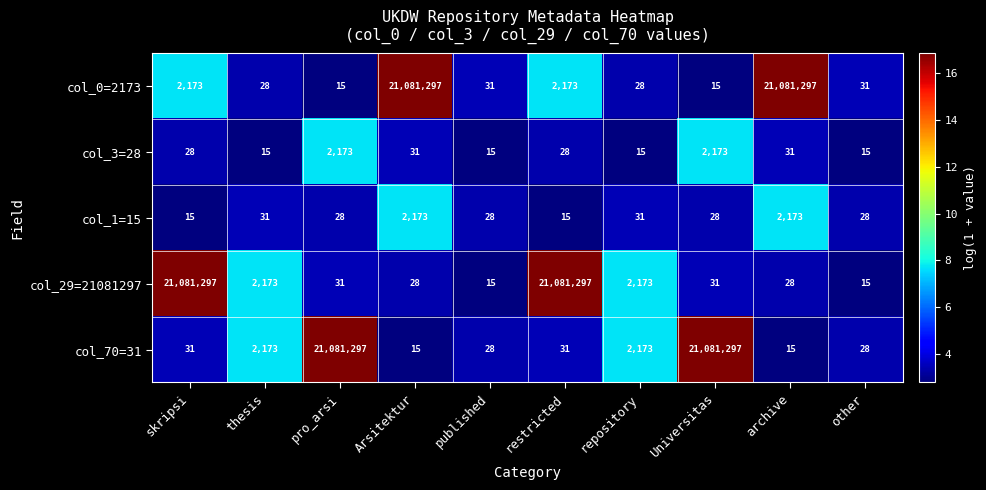

What is the difference between the col_29=21081297 values at other and archive?

13